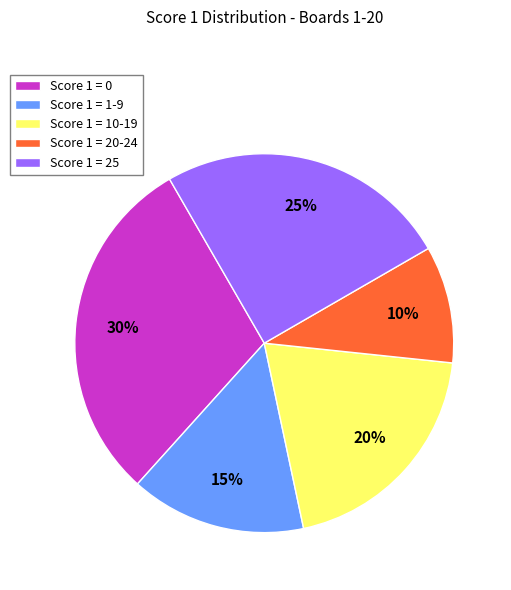

Is there any slice that represents more than half of the pie?

No